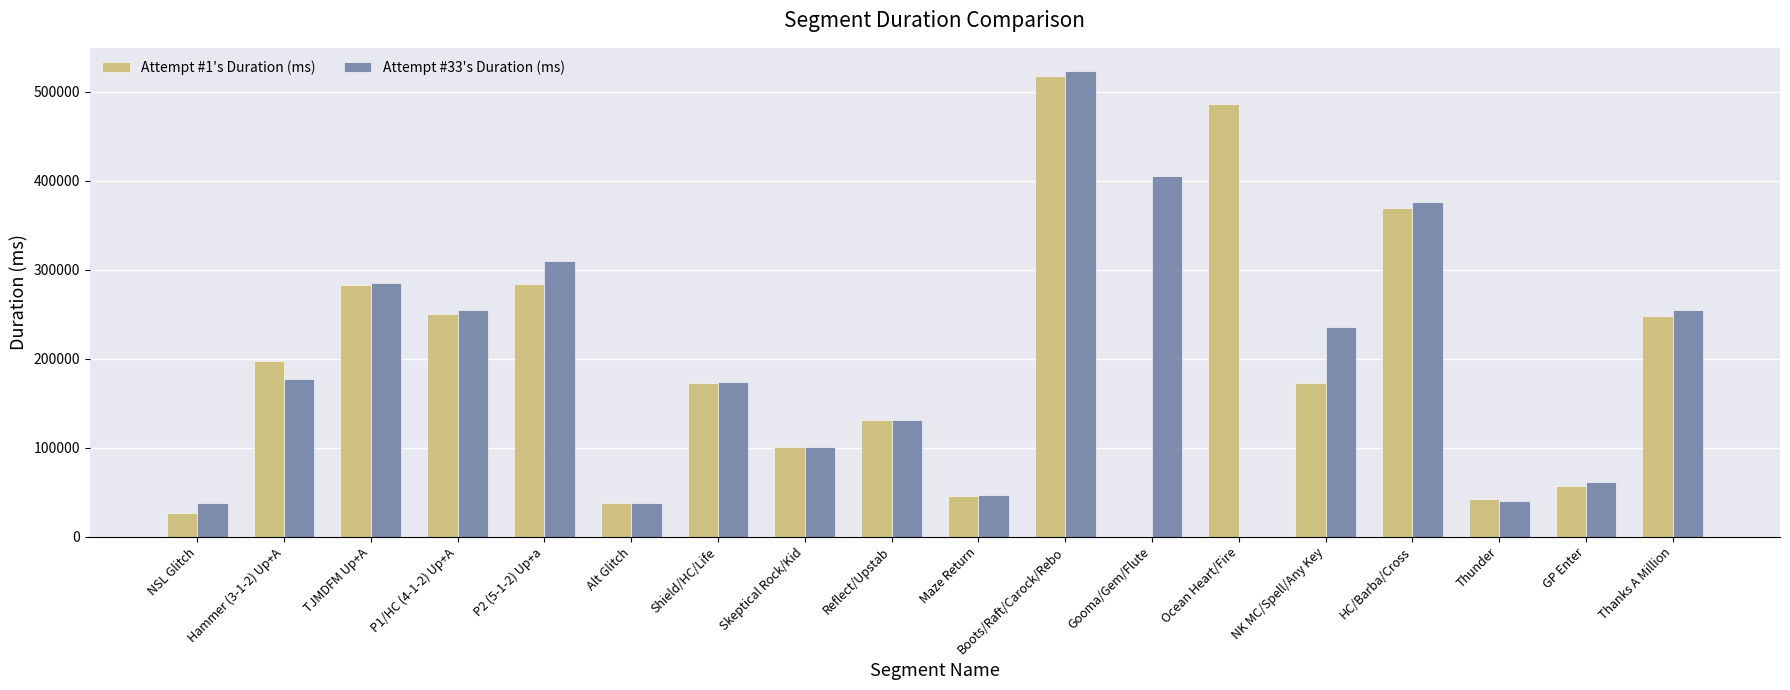

Count the number of categories in the chart.

18